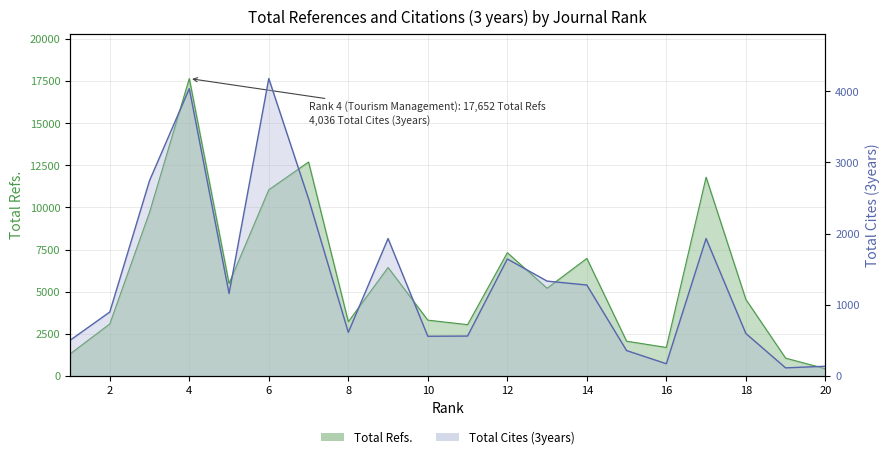

Reading left to right, extract all data points from this chart.

Total Refs.: 1=1302	2=3086	3=9715	4=17652	5=5484	6=11050	7=12696	8=3215	9=6437	10=3311	11=3042	12=7314	13=5203	14=6975	15=2061	16=1690	17=11795	18=4542	19=1055	20=429
Total Cites (3years): 1=500	2=898	3=2744	4=4036	5=1158	6=4178	7=2488	8=612	9=1930	10=557	11=560	12=1643	13=1332	14=1277	15=356	16=171	17=1930	18=596	19=113	20=136